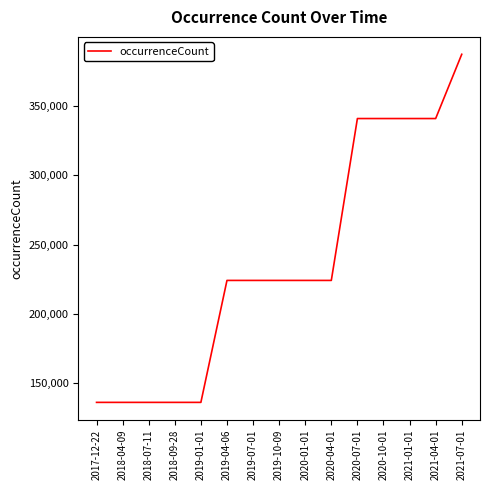

What is the sum of the values at 2019-01-01 and 2021-01-01?

477200